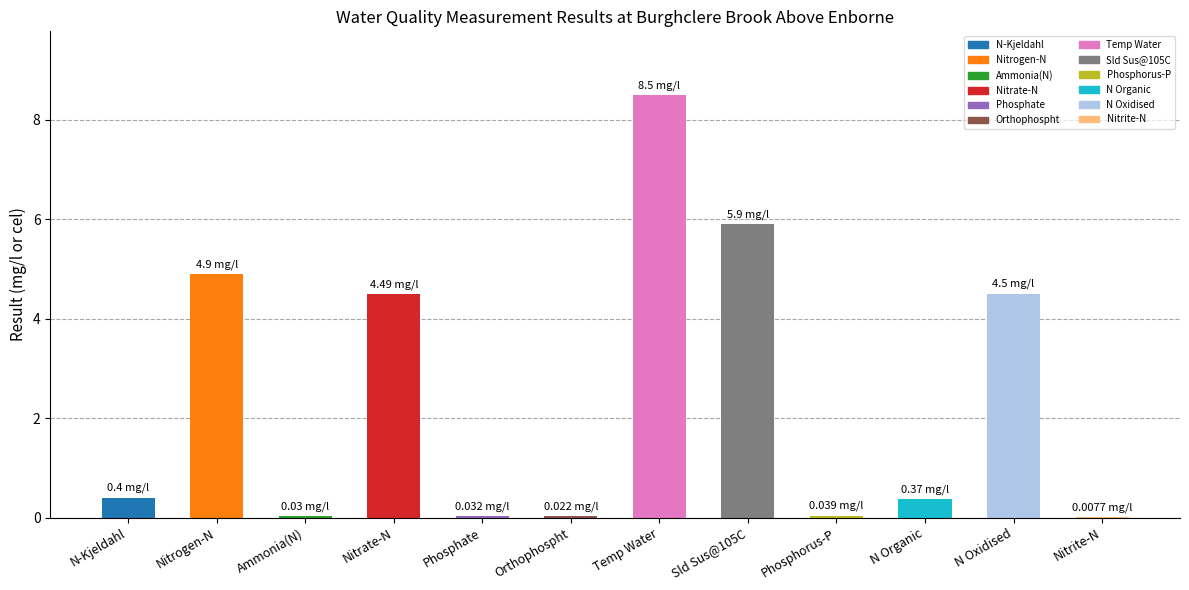

What is the sum of the values at Phosphorus-P and N Organic?

0.4